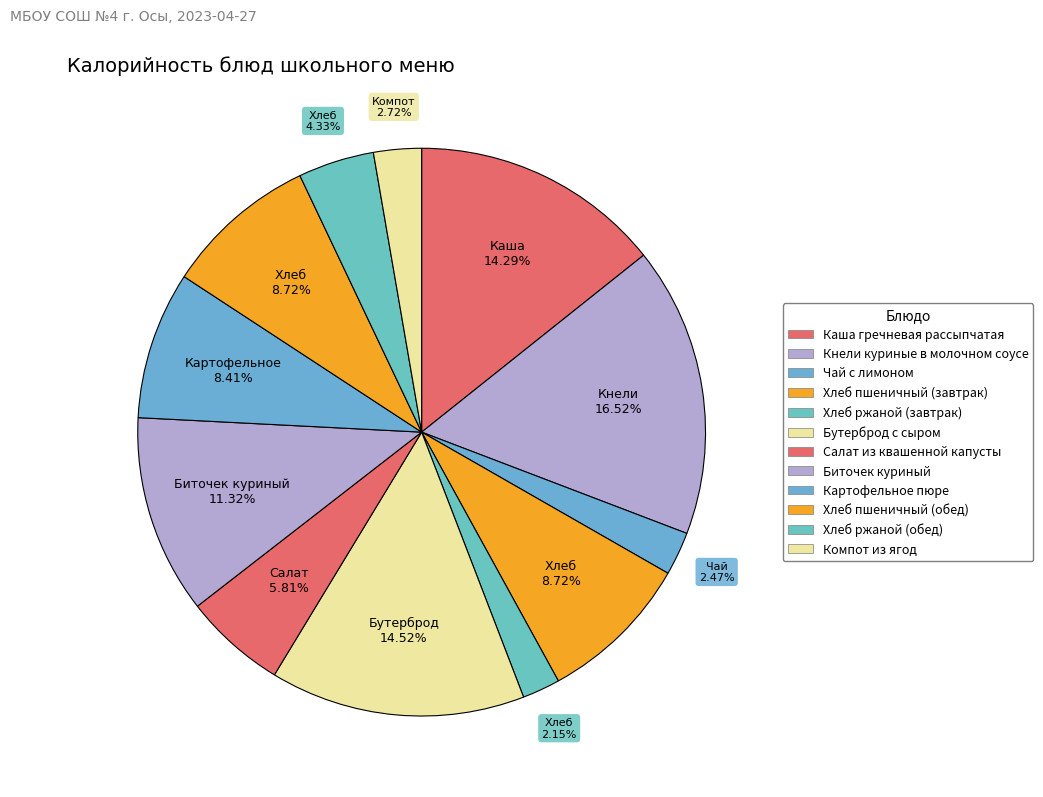

What is the smallest slice in the pie chart?

Хлеб ржаной (завтрак)